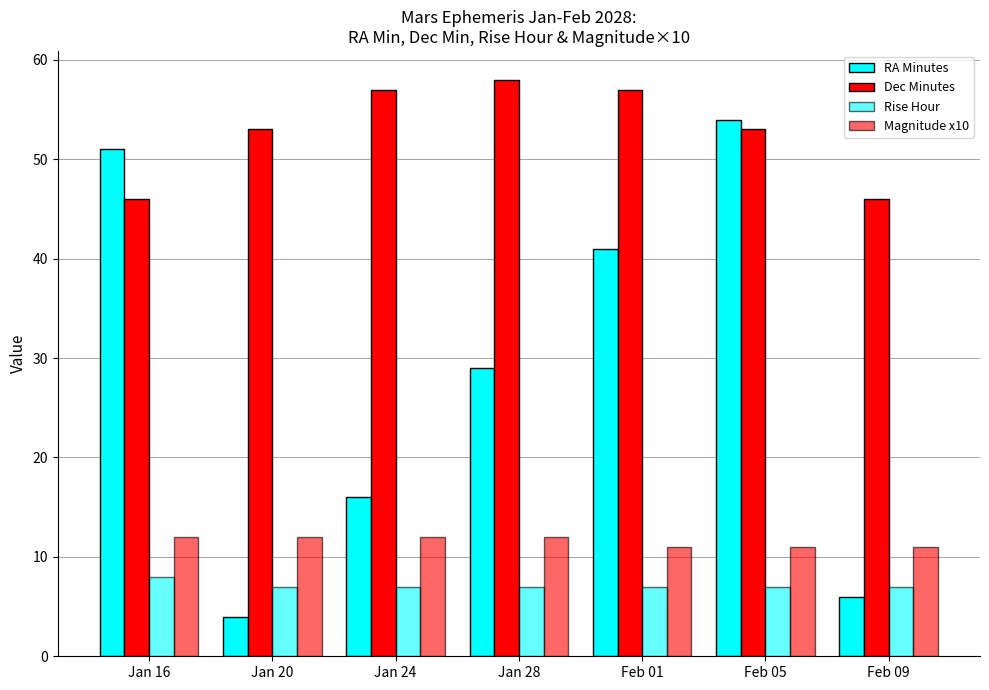

What is the total value across all series at Jan 28?

106